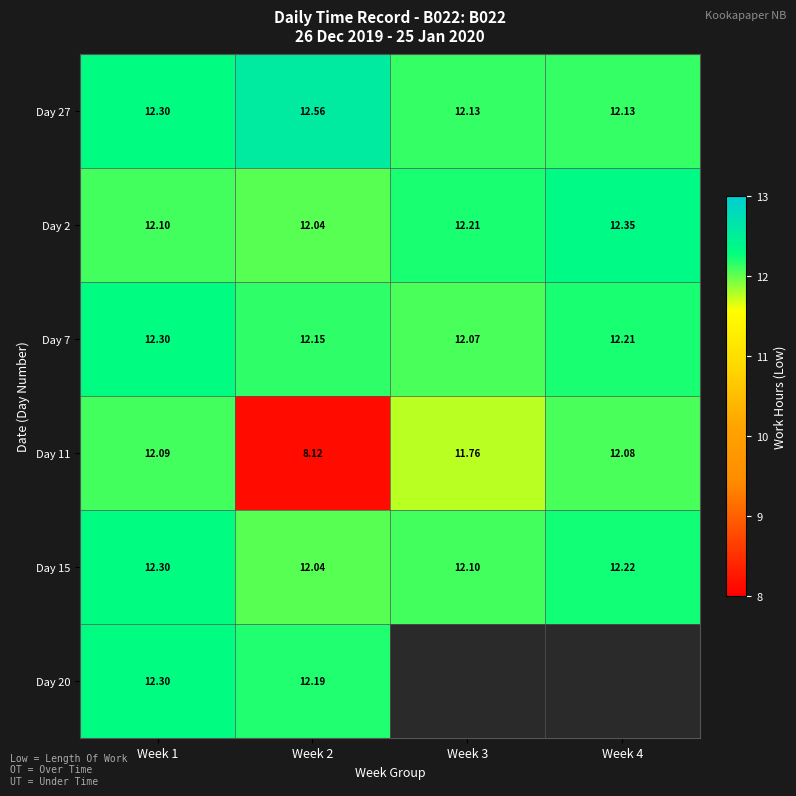

What is the spread (max minus min) of values at Week 2?

4.4